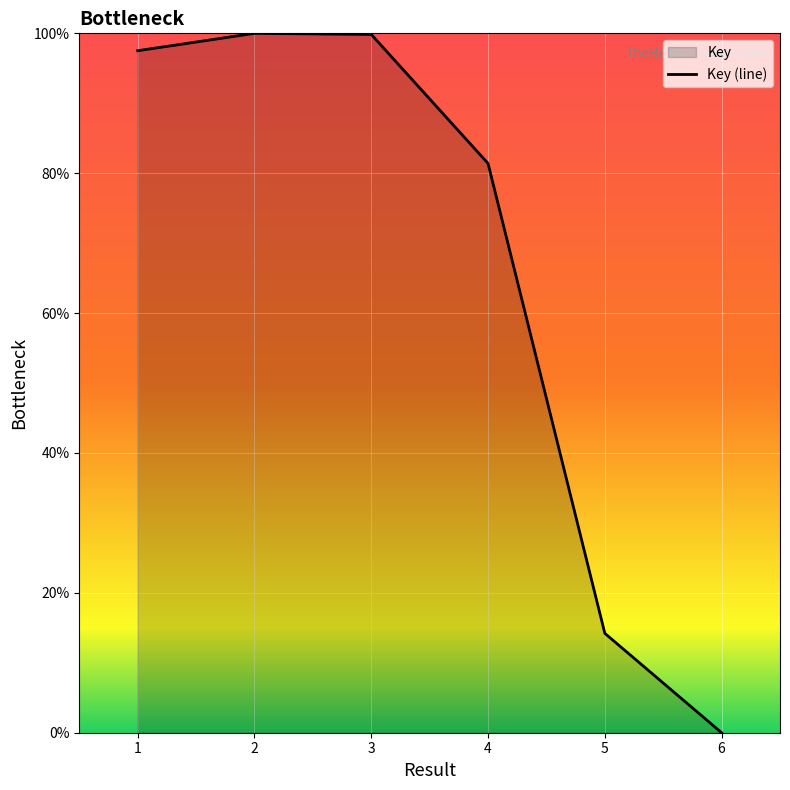

What is the difference between the maximum and second lowest values?

85.8